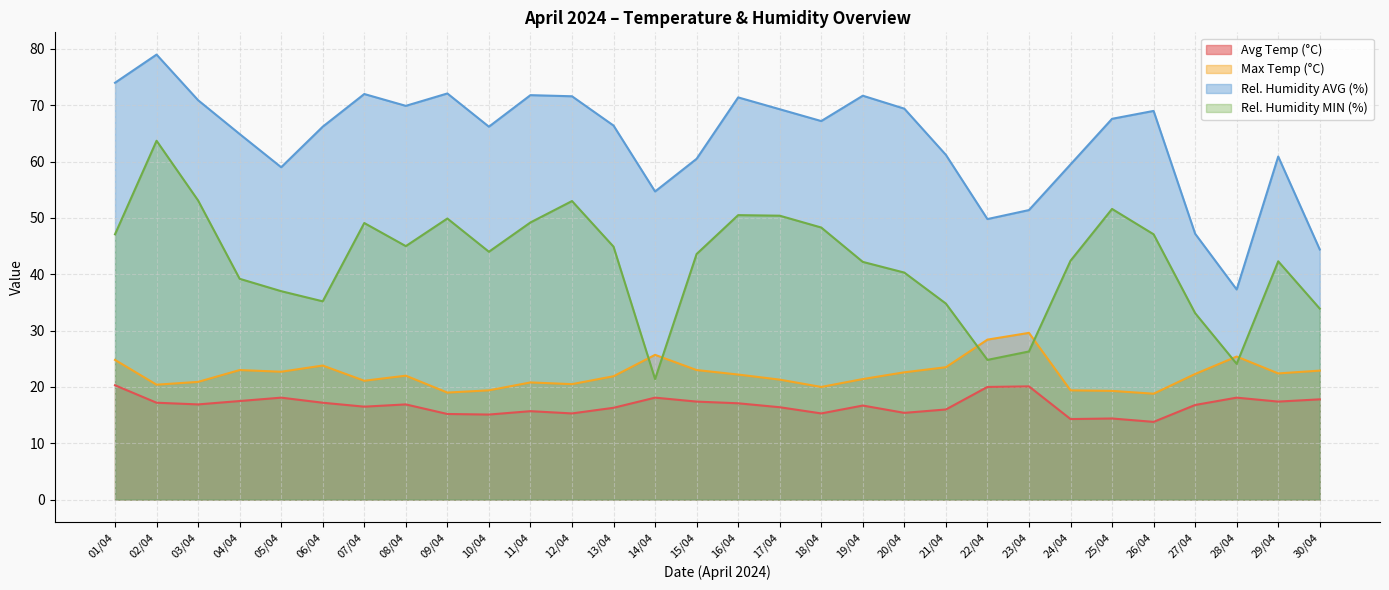

What is the approximate value of Rel. Humidity AVG (%) at 02/04?

79.0